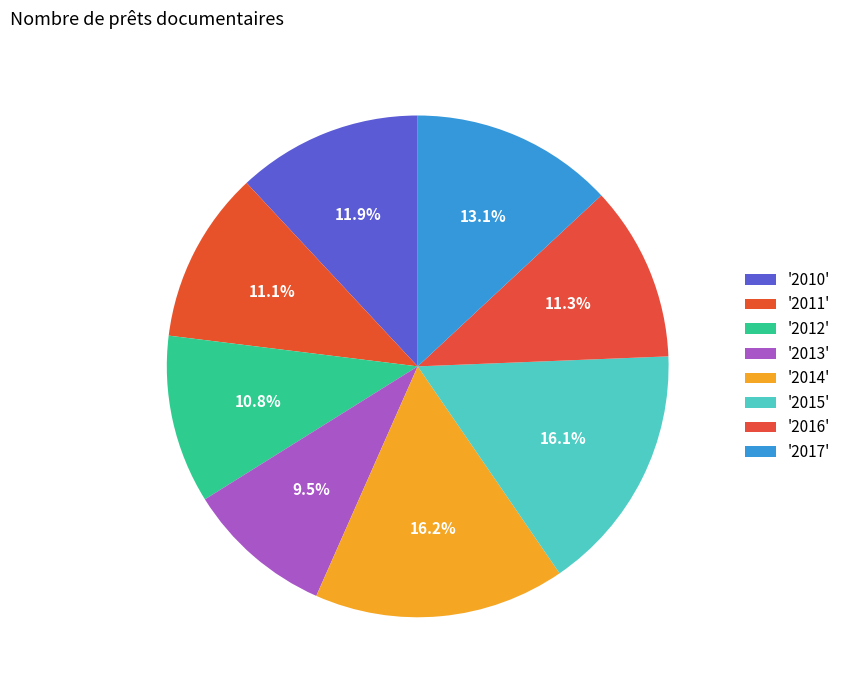

Count the number of slices in the pie.

8